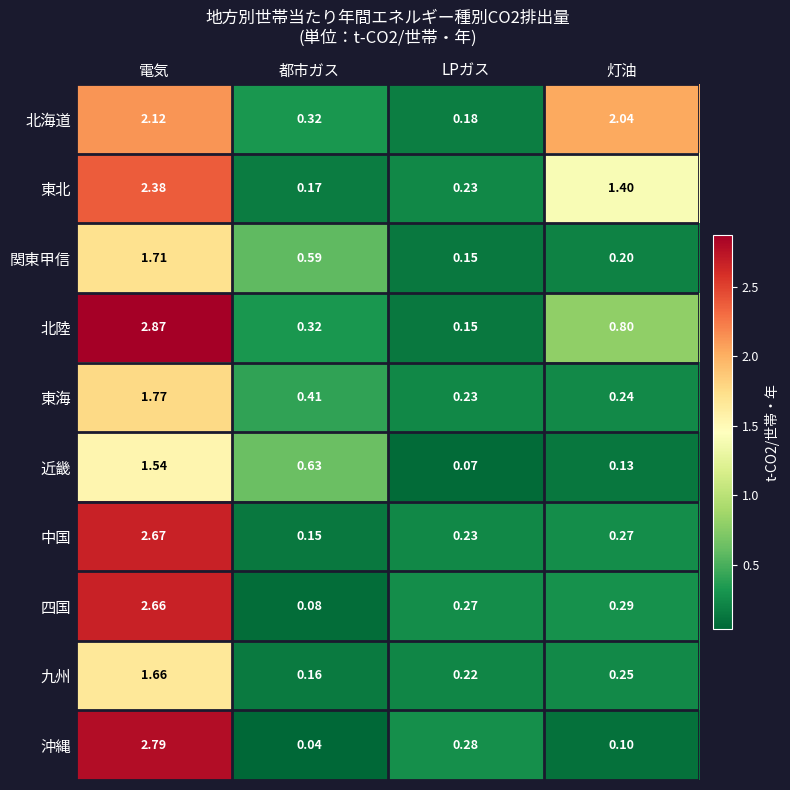

How many data points does each series have?

4